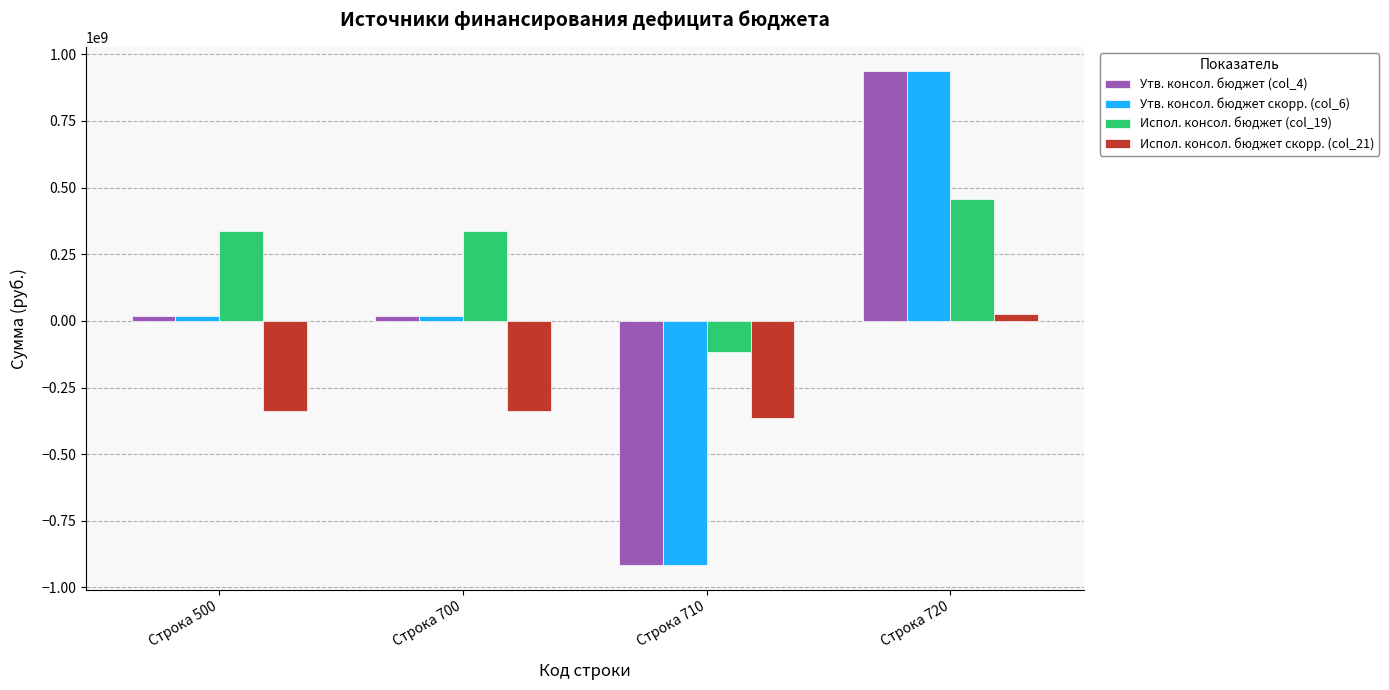

What is the average value of the Утв. консол. бюджет (col_4) series?

14620524.6